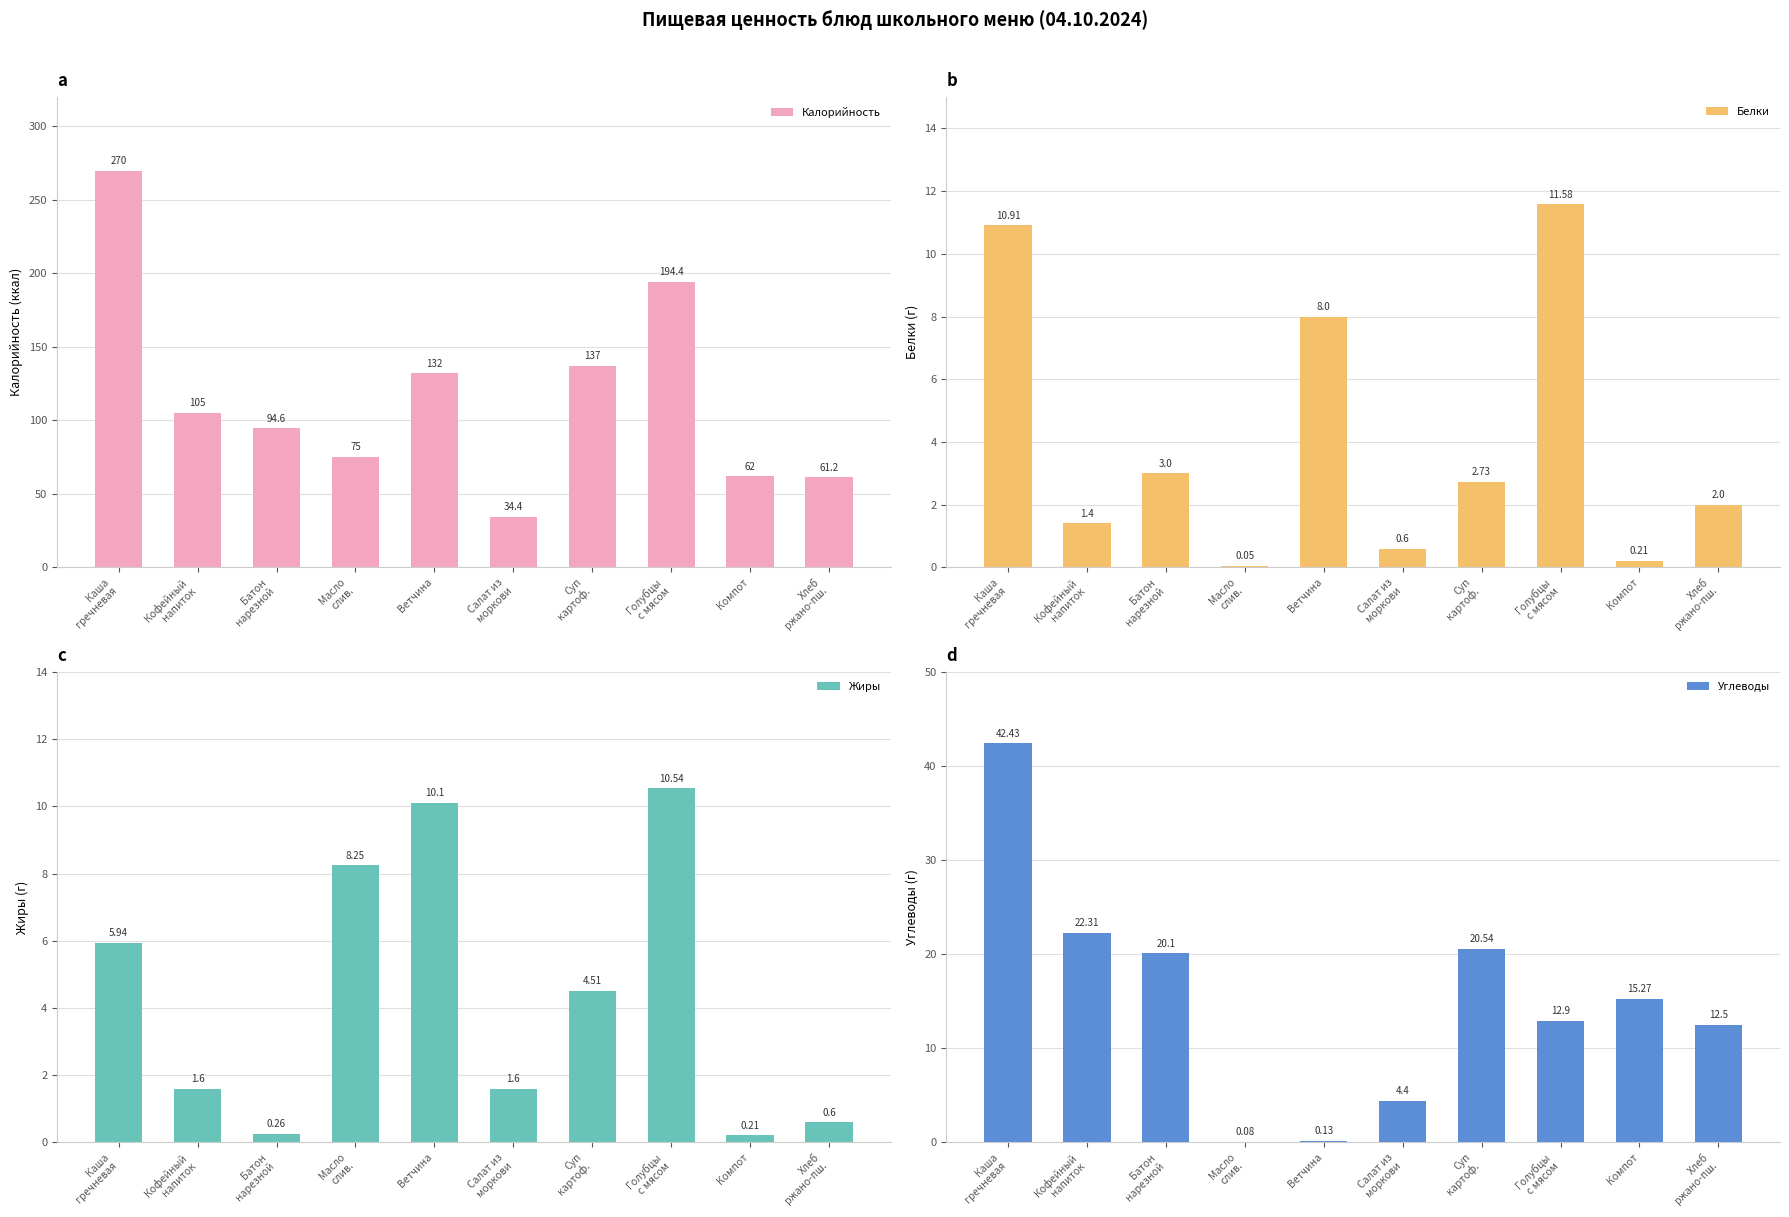

How many series are shown in this chart?

4